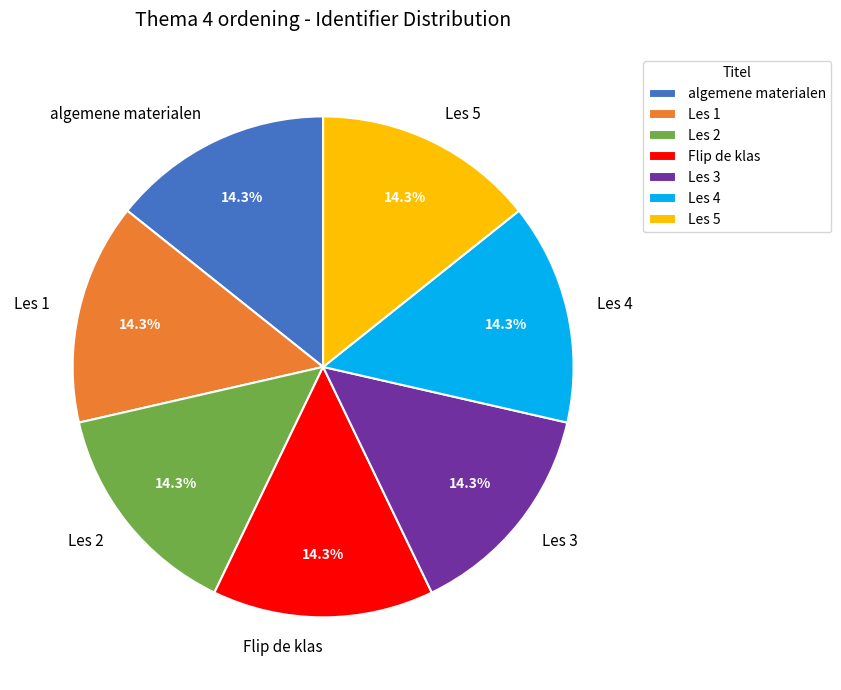

Is the sum of Les 2 and Flip de klas greater than half?

No